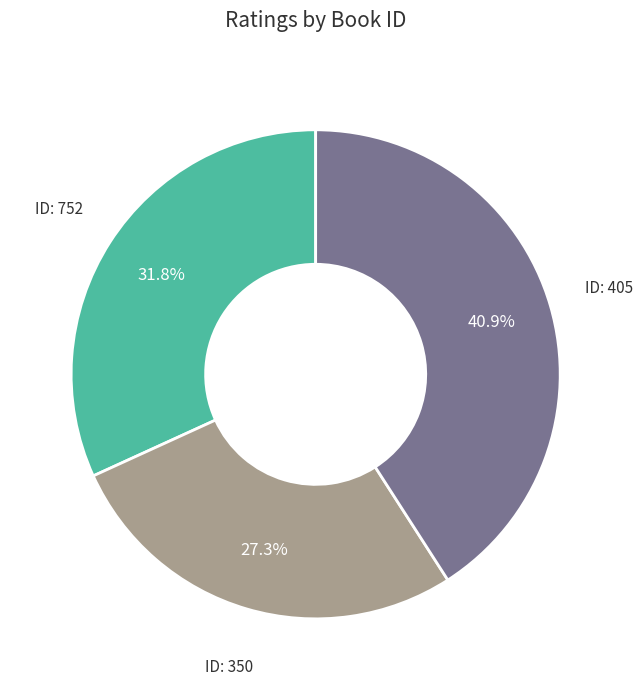

Is there any slice that represents more than half of the pie?

No